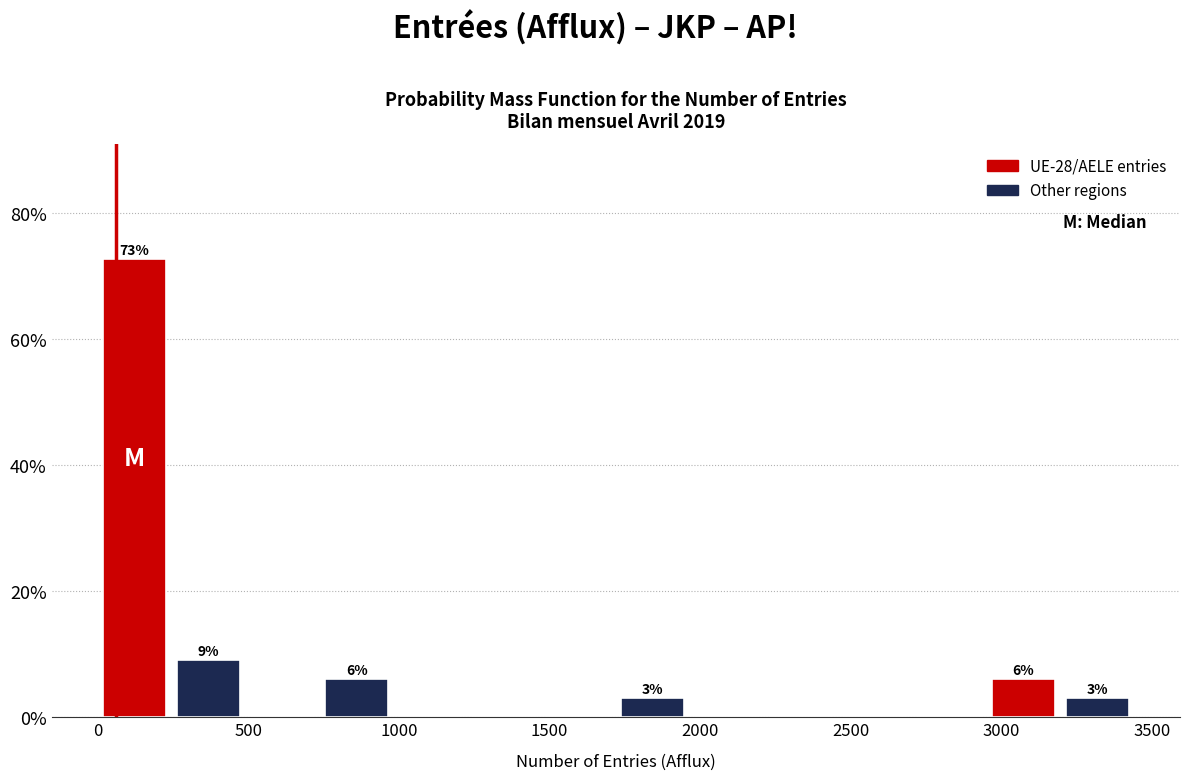

Which range on the x-axis has the tallest bar?

0 to 250